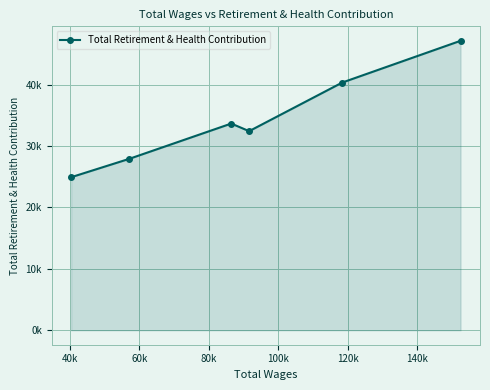

How many distinct data groups are displayed?

1